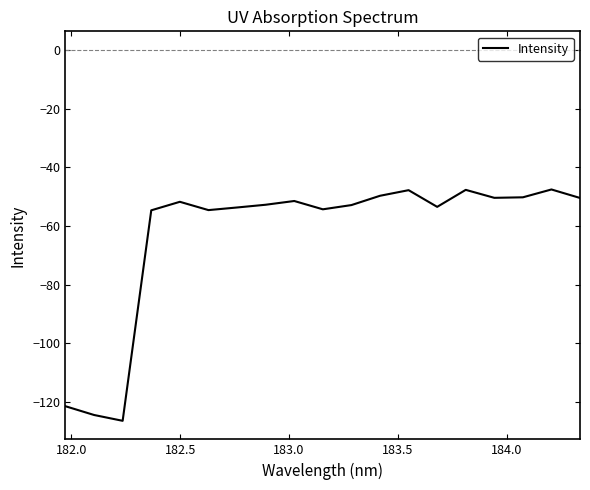

What is the minimum value shown in the chart?

-126.4